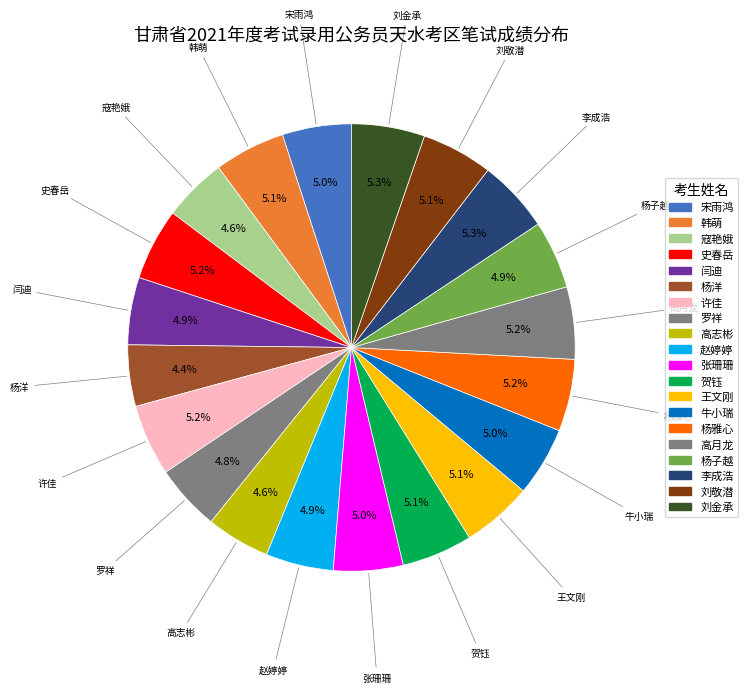

What is the total percentage of 史春岳 and 宋雨鸿?

10.2%